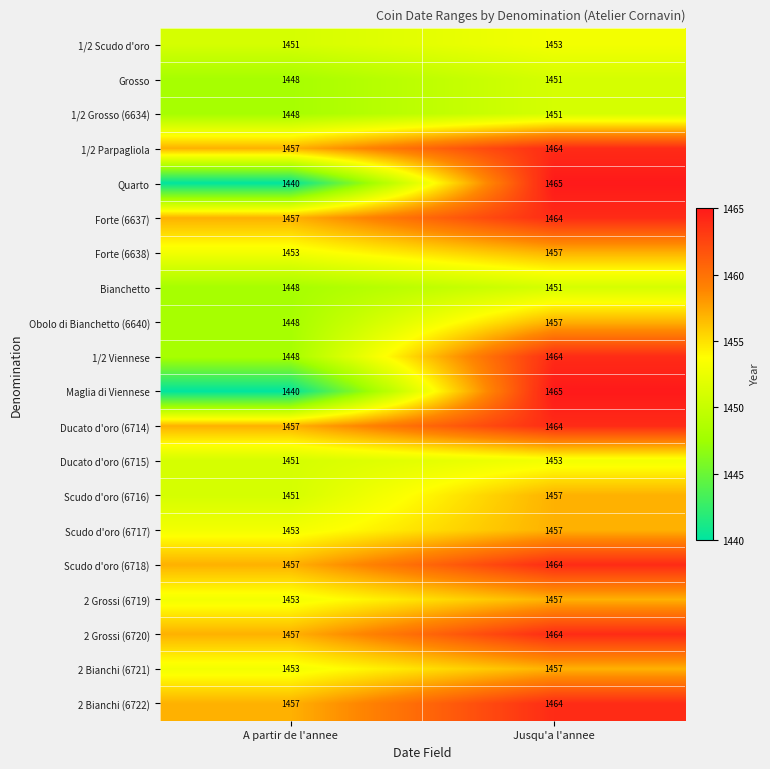

At which category does the chart reach its minimum across all series?

A partir de l'annee